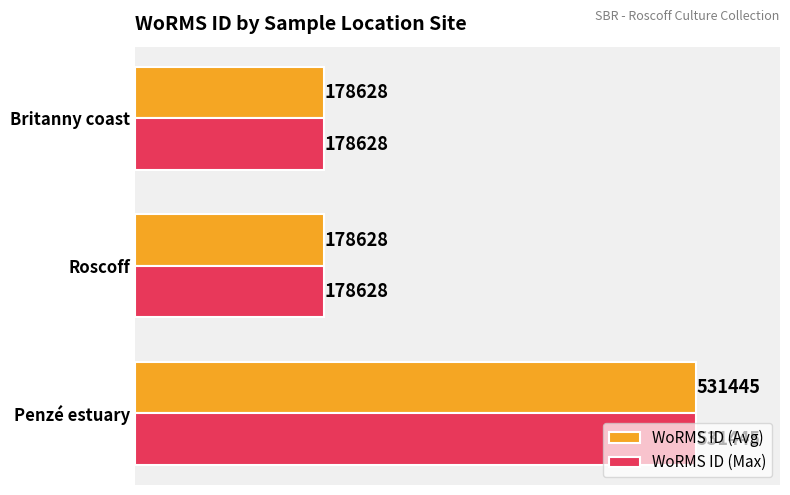

What is the minimum value shown in the chart?

178628